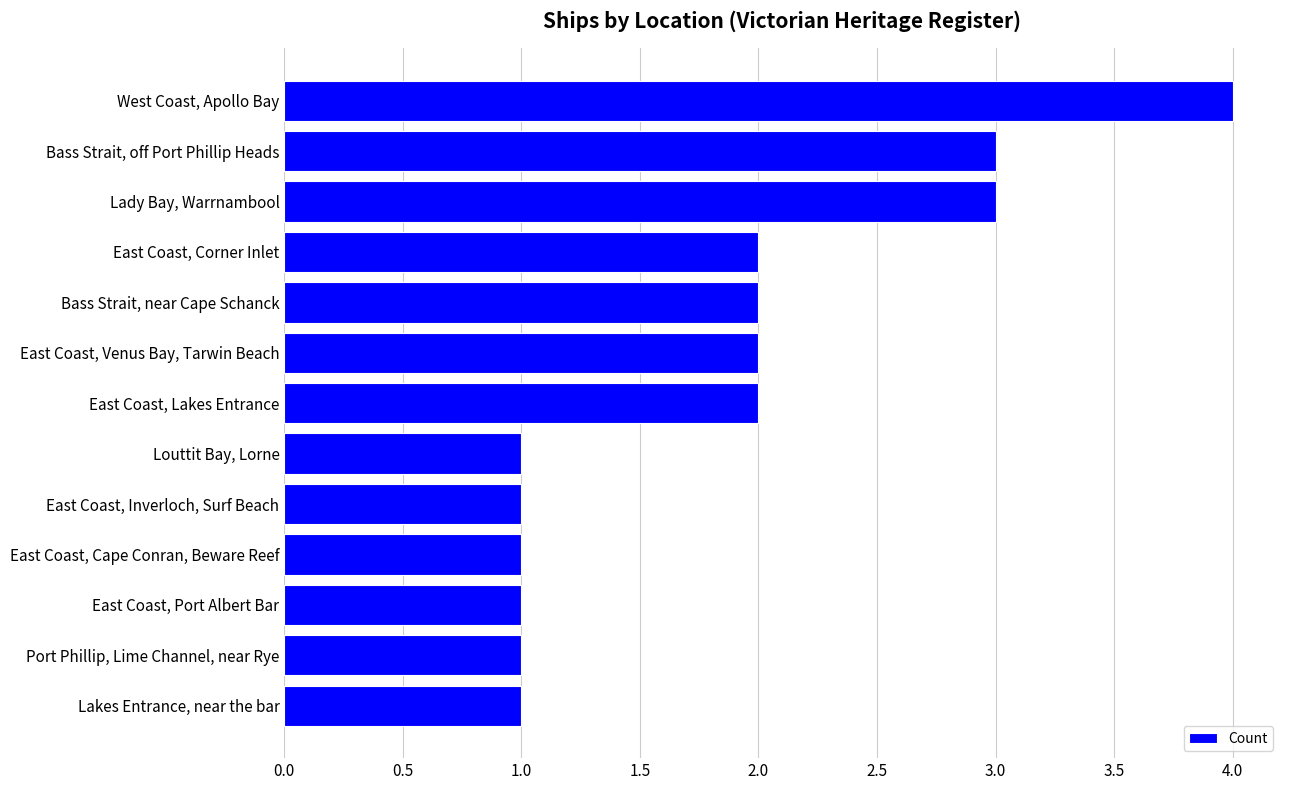

True or false: the data shows 1 at Lady Bay, Warrnambool.

False